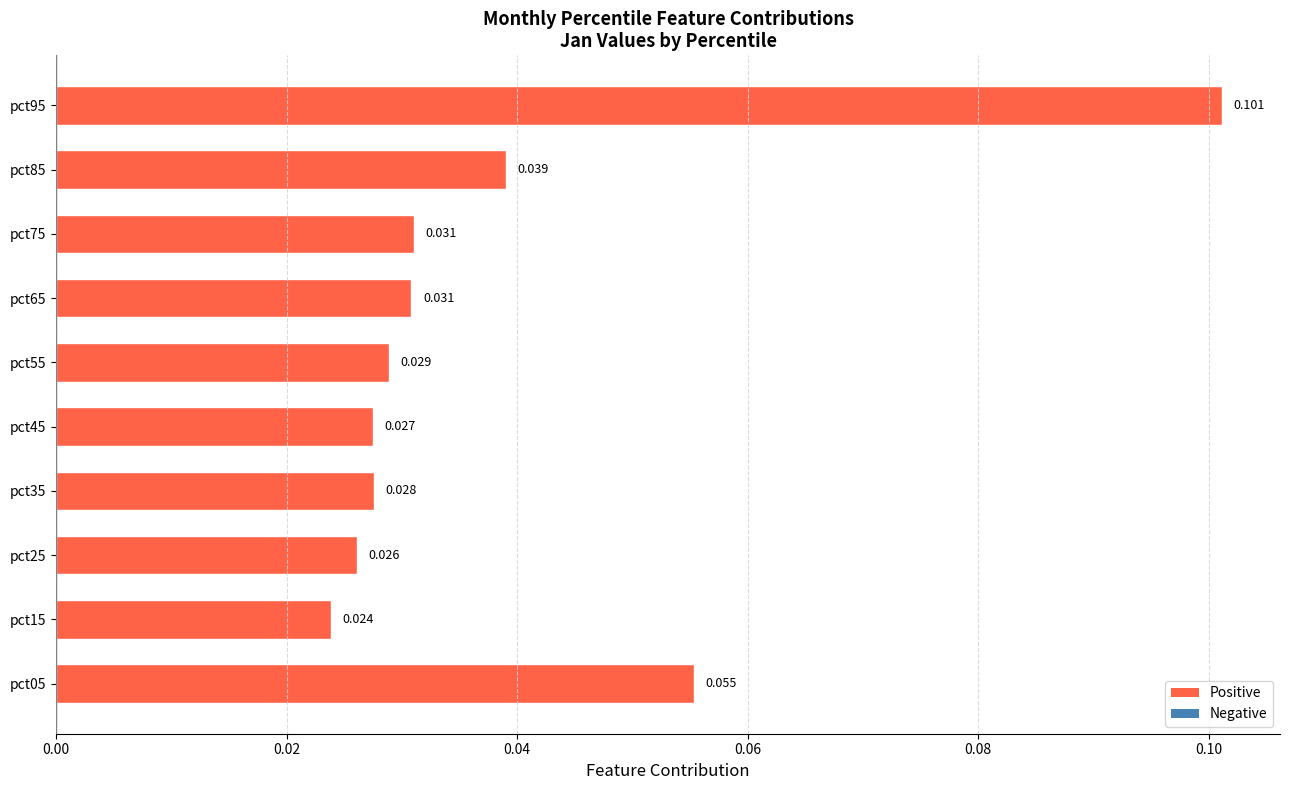

What is the maximum value shown in the chart?

0.1